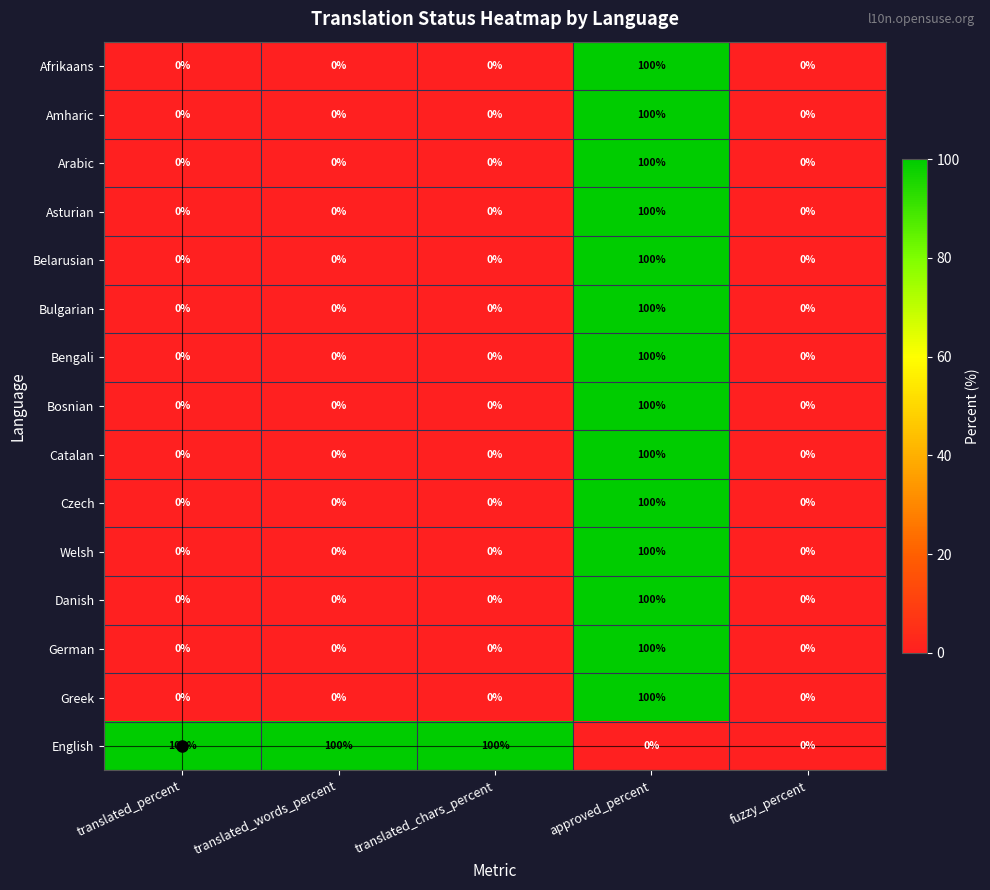

The Czech series shows 150 at approved_percent. True or false?

False